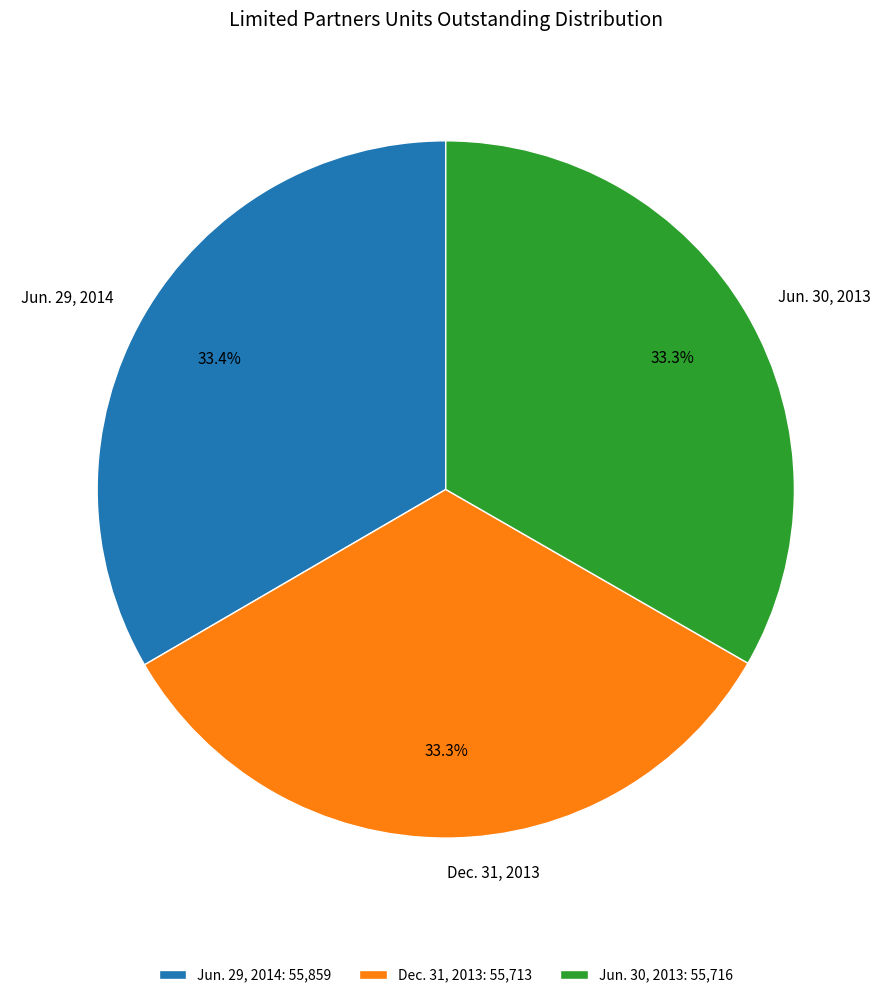

What is the ratio of the value at Jun. 29, 2014 to the value at Jun. 30, 2013?

1.0